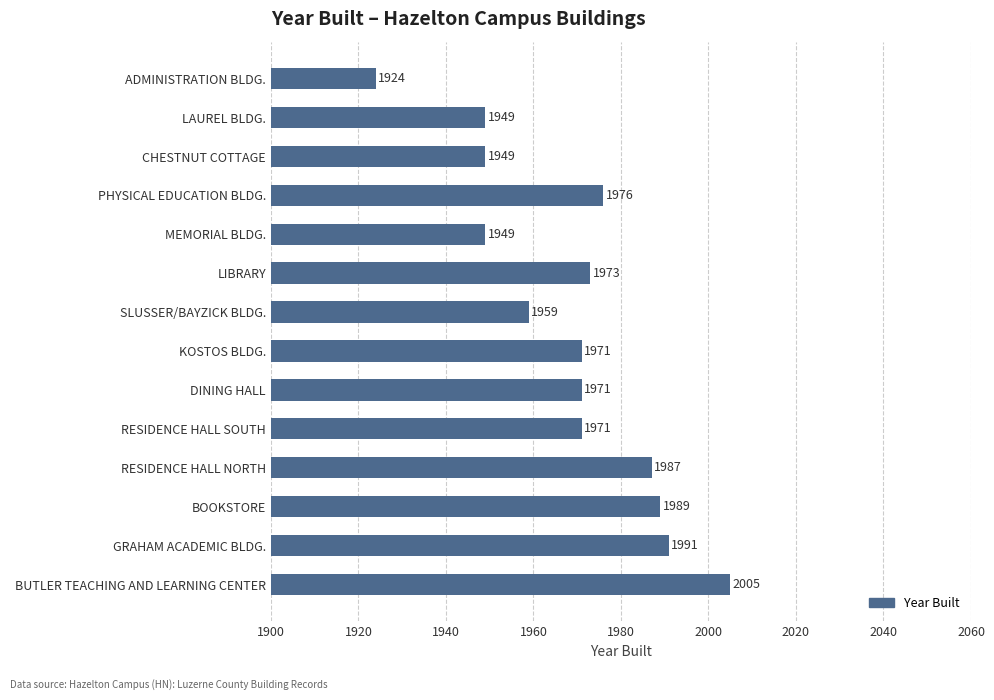

What is the difference between the values at DINING HALL and BOOKSTORE?

18